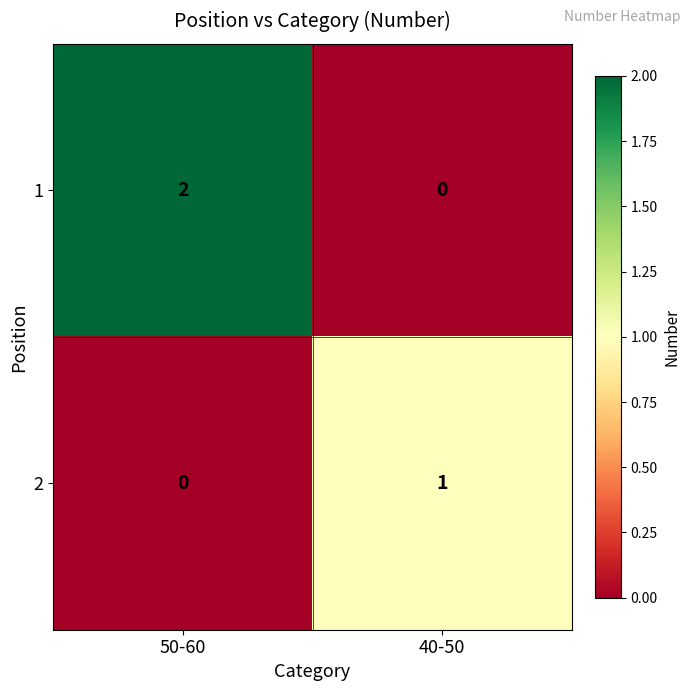

List the series in order of their peak value, highest first.

1, 2